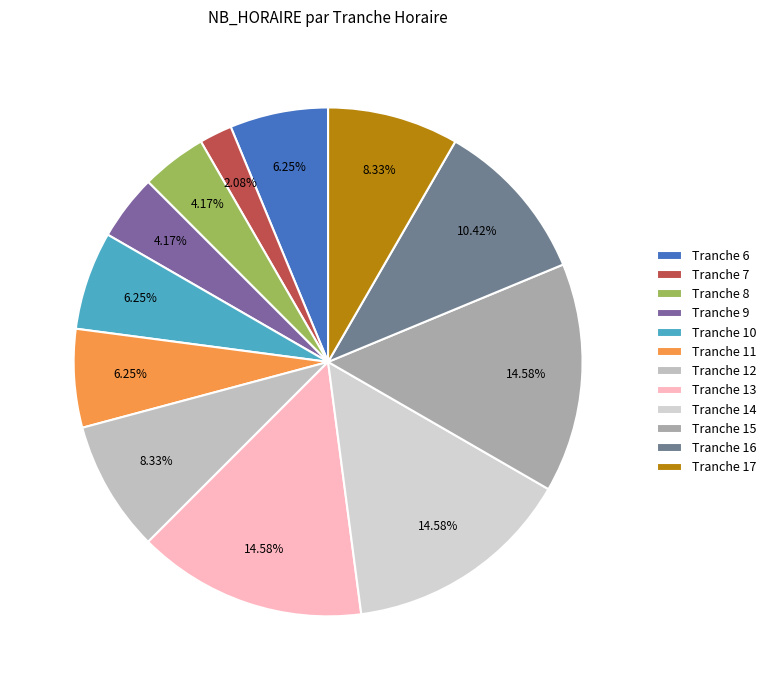

The Tranche 16 slice represents 1% of the pie. True or false?

False